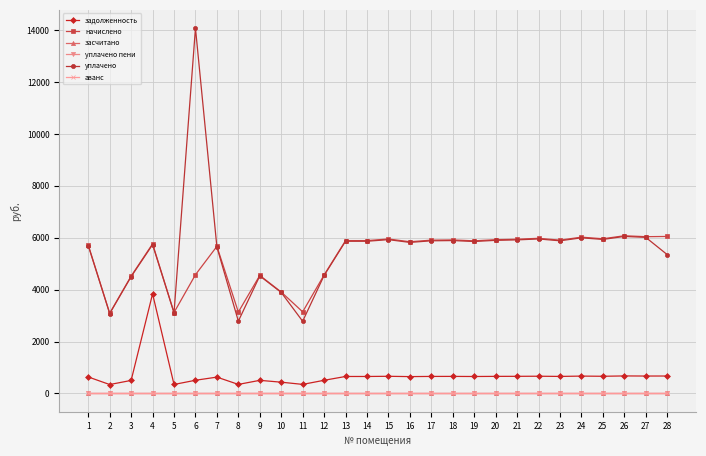

What is the difference between the highest and lowest values at 16?

5845.1